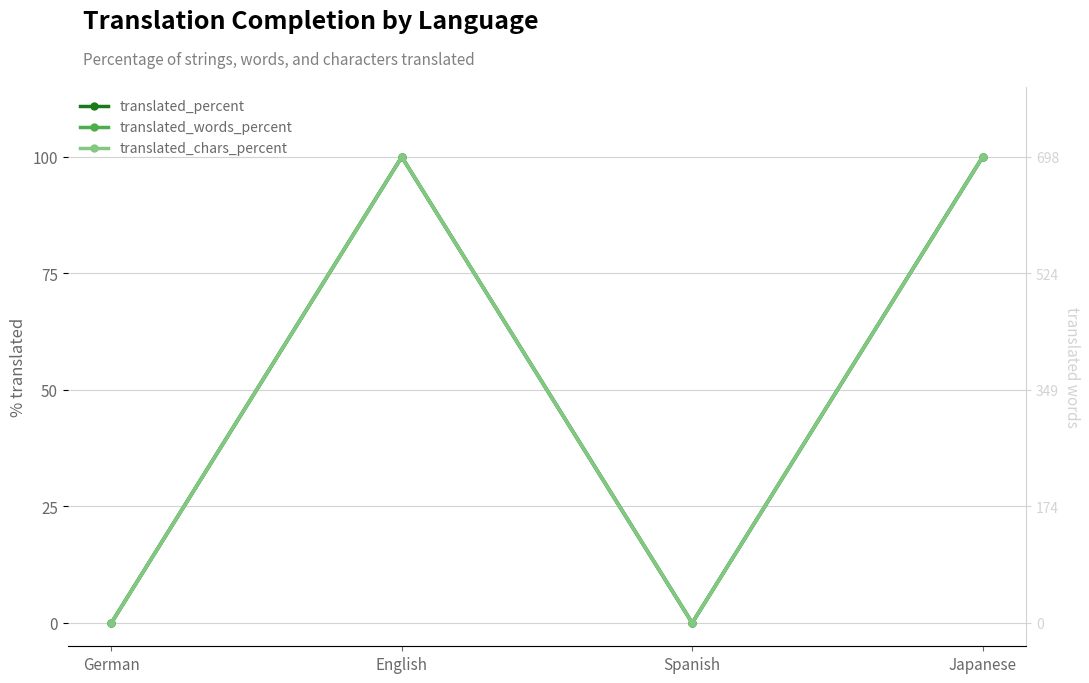

Is the value of translated_words_percent at Japanese greater than the value of translated_percent at German?

Yes